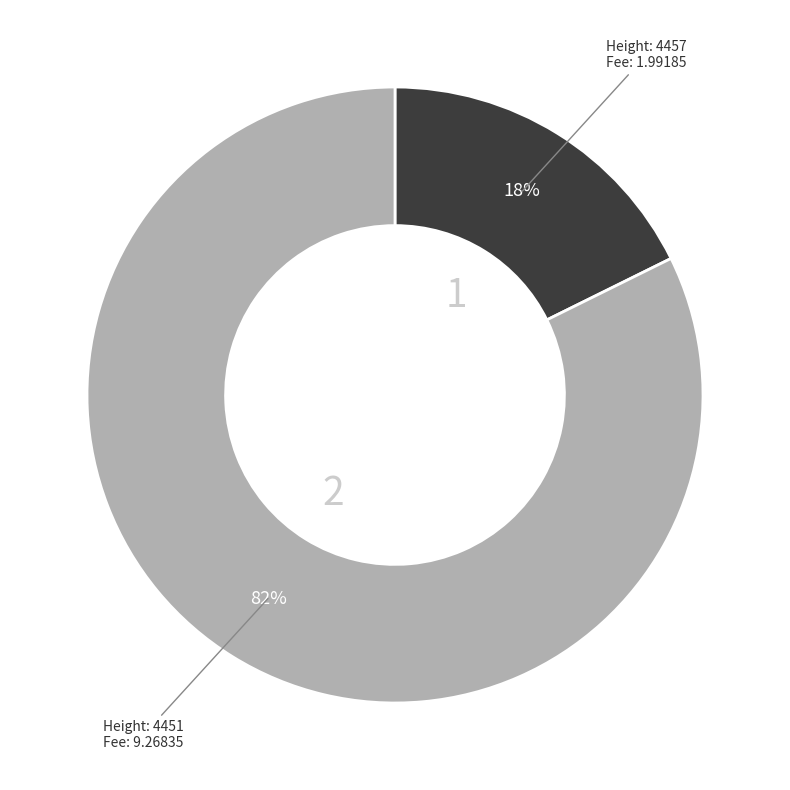

Is there any slice that represents more than half of the pie?

Yes